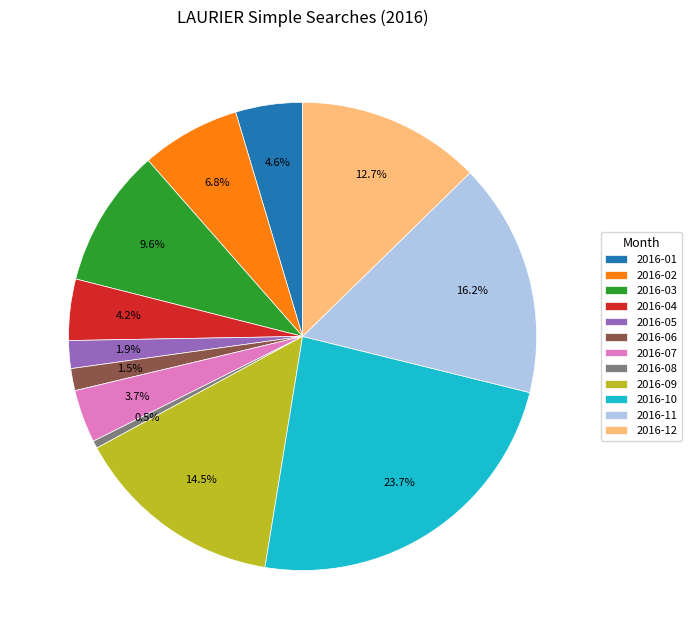

Do 2016-01 and 2016-08 together represent more than half of the pie?

No